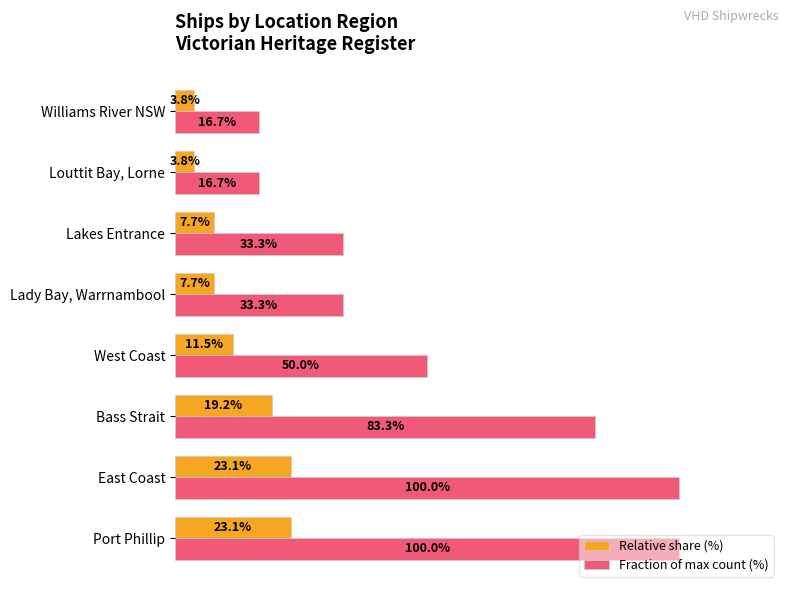

At which label is Relative share (%) closest to 13?

West Coast